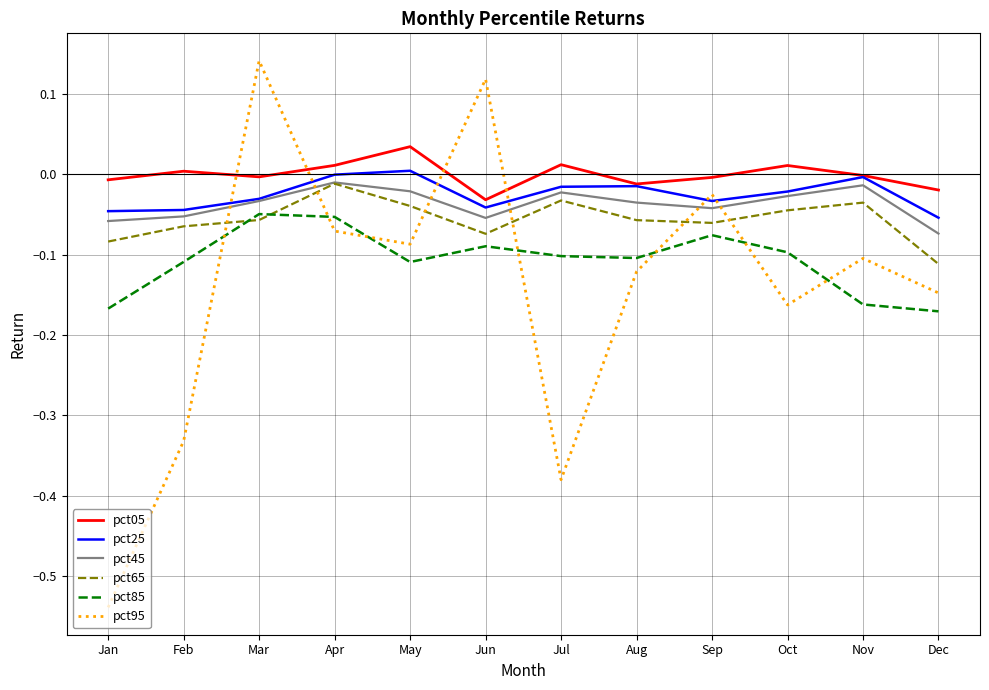

Is it true that pct25 equals -0.0 at Feb?

True